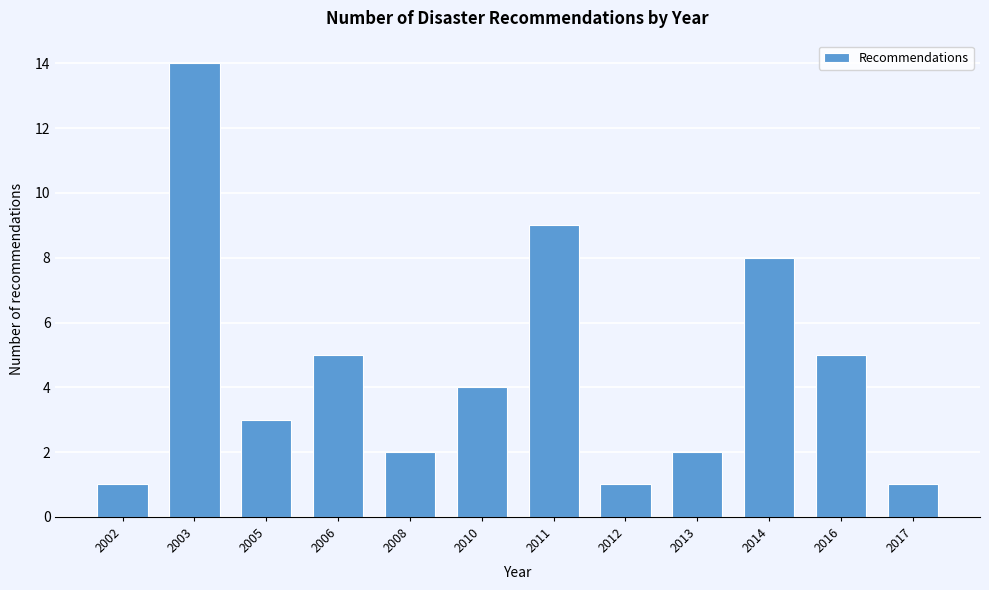

Reading right to left, transcribe all the data shown in this chart.

1	5	8	2	1	9	4	2	5	3	14	1